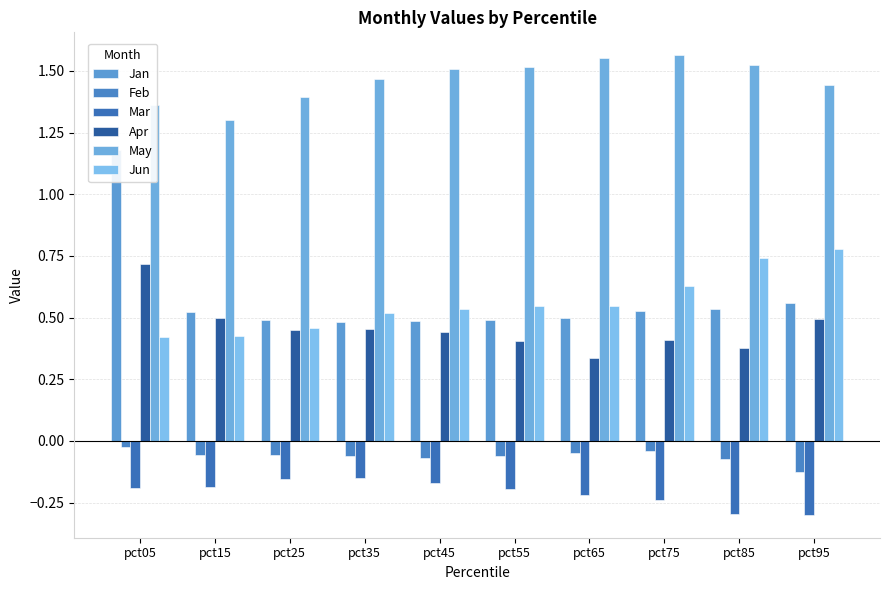

How many bars are there in each group?

6